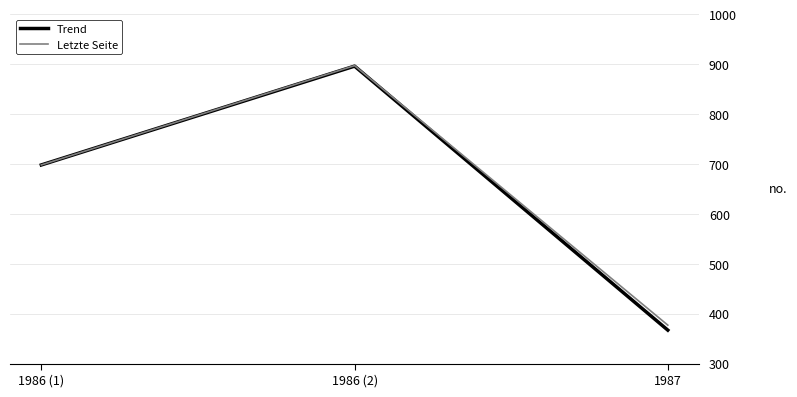

Reading left to right, transcribe all the data shown in this chart.

Trend: 698	896	367
Letzte Seite: 698	897	377